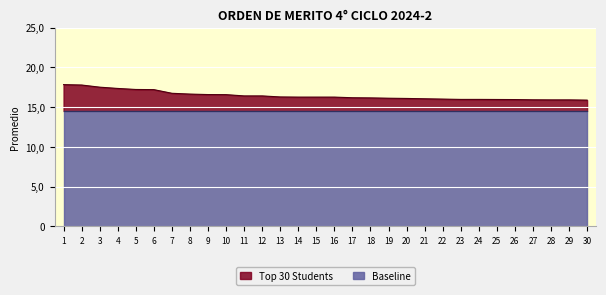

Which category has the highest value across all series?

1